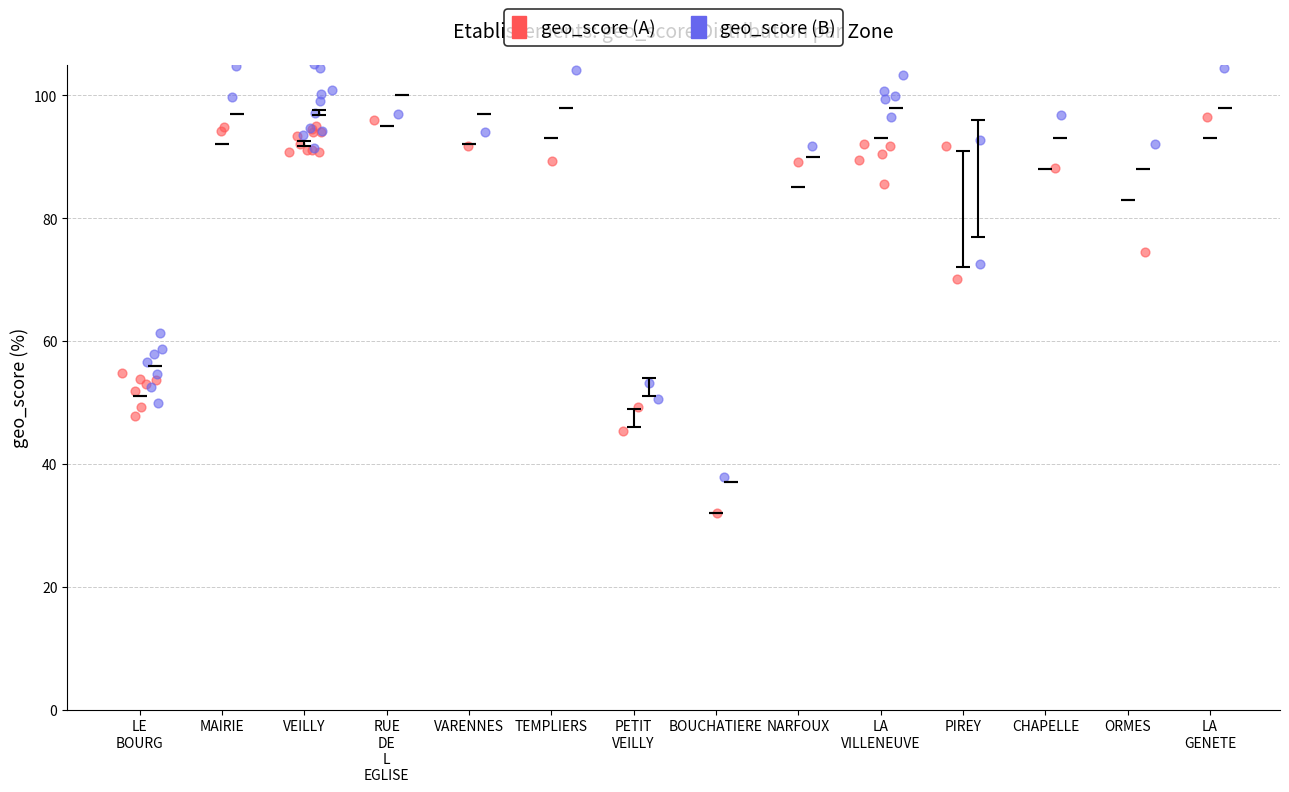

Which series has the largest Y range (max minus min)?

geo_score (B)